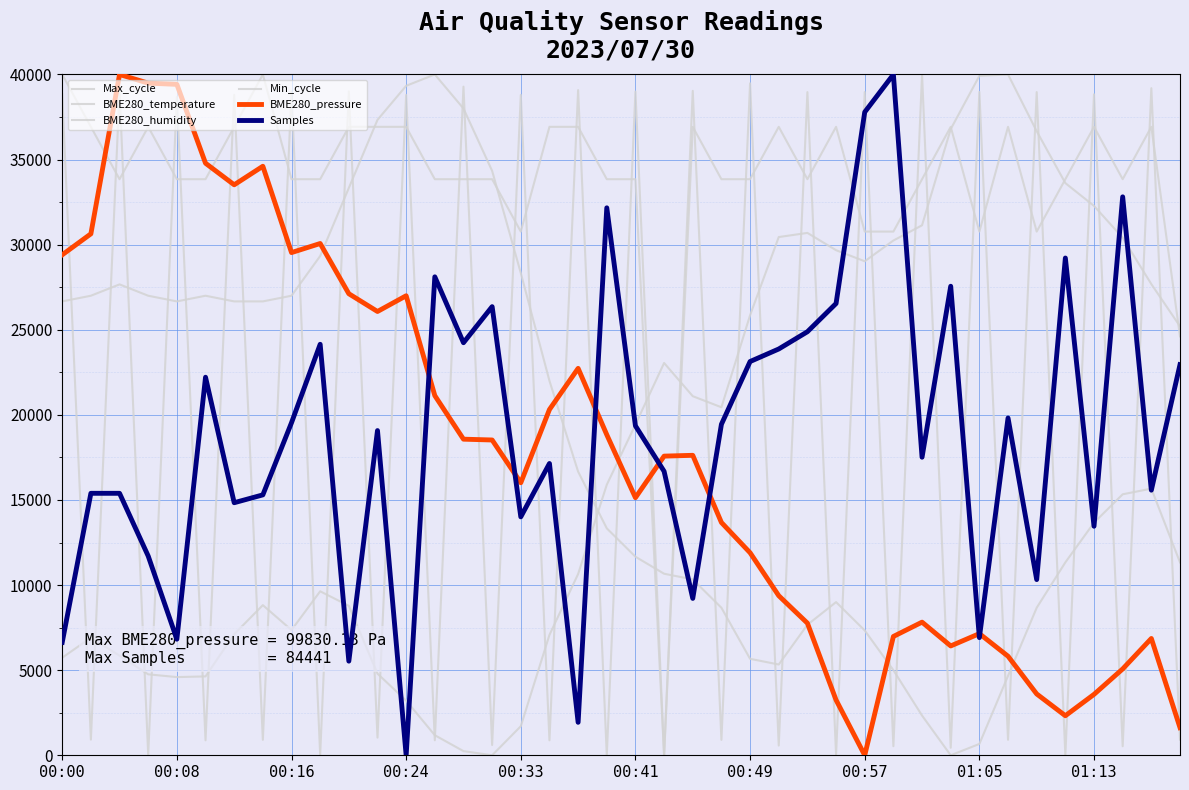

Does the chart display data point markers on the line(s)?

No